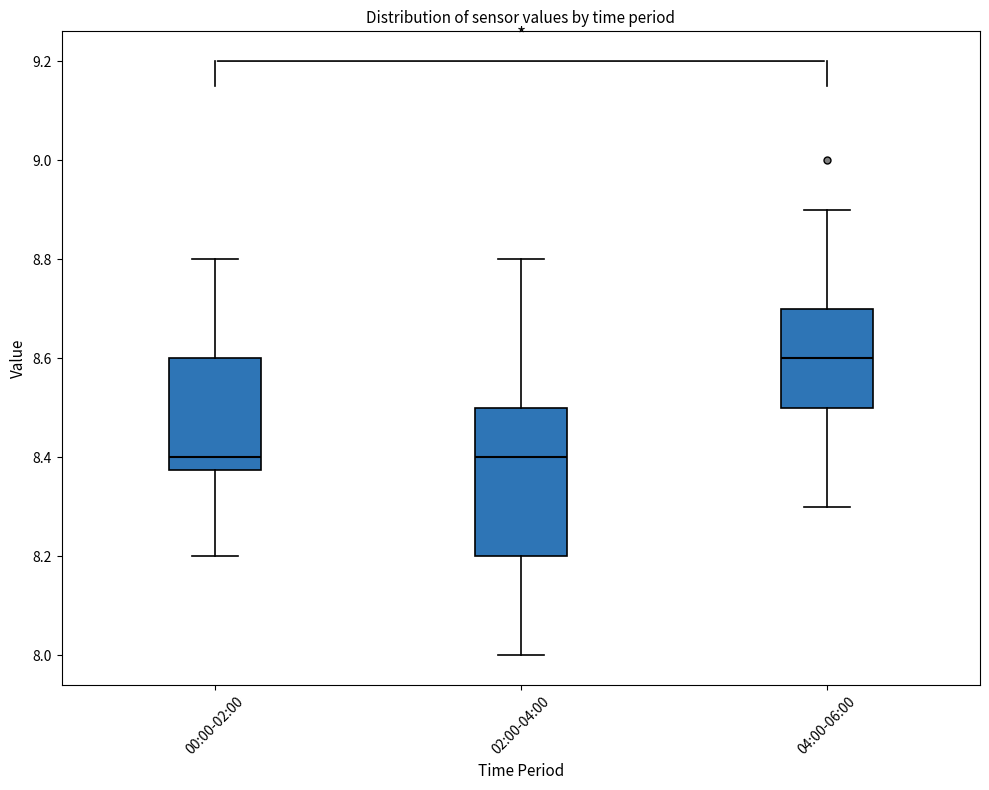

Comparing the boxes themselves (not the whiskers), which one is the tallest?

02:00-04:00